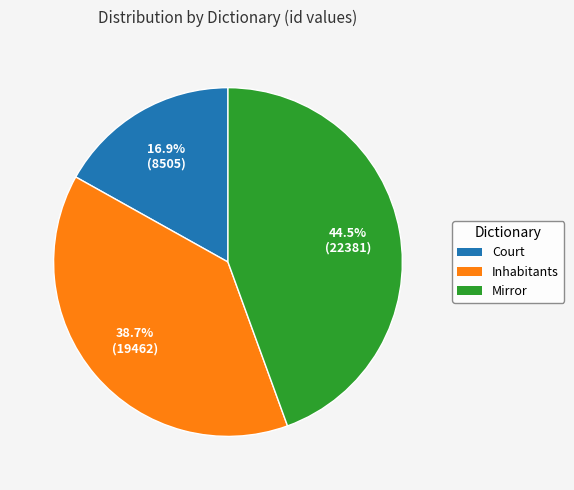

Is there any slice that represents more than half of the pie?

No